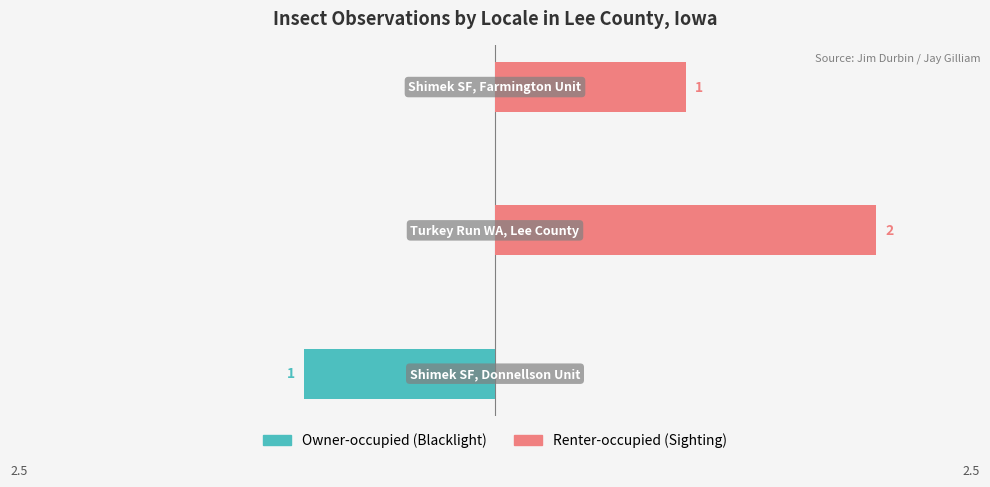

Rank the series at 1 from highest to lowest value.

Renter-occupied, Owner-occupied